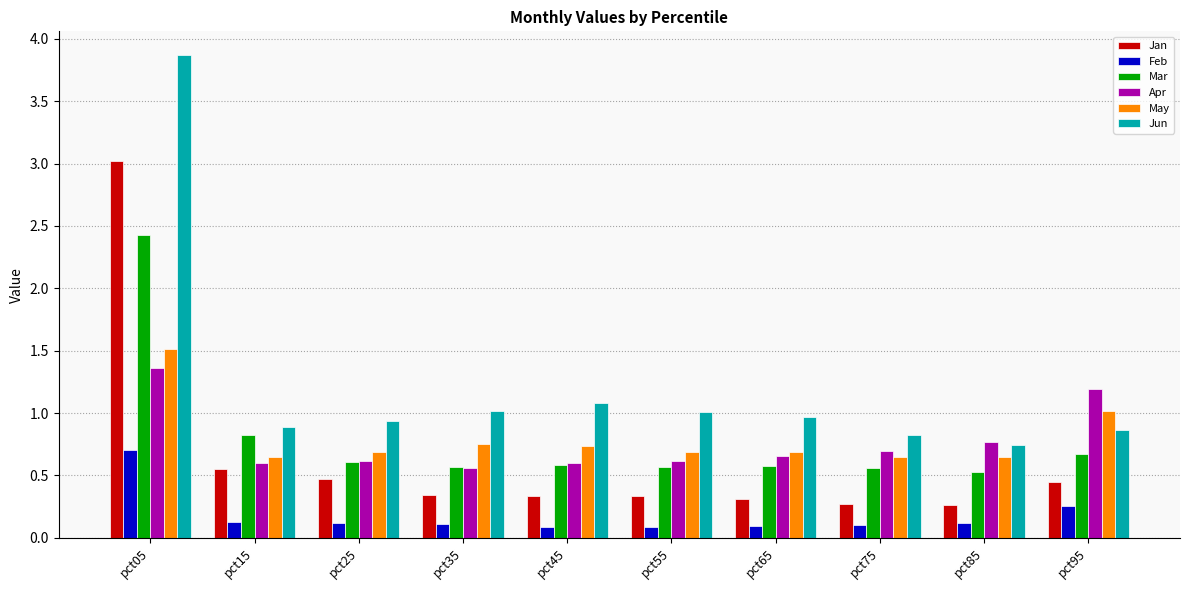

The Jun series shows 0.7 at pct85. True or false?

True